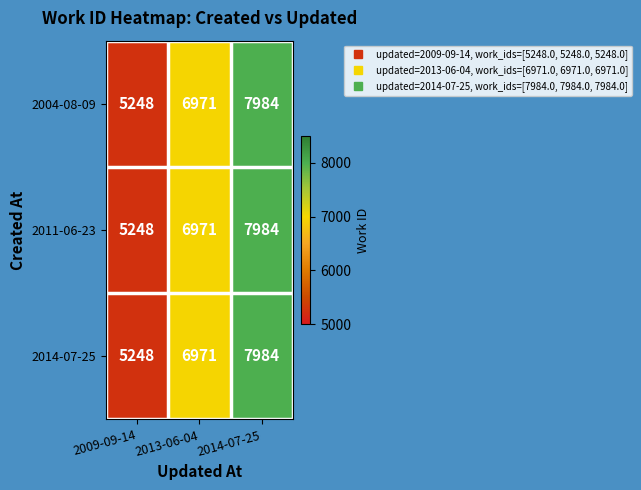

What is the approximate value of 2004-08-09 at 2014-07-25?

7984